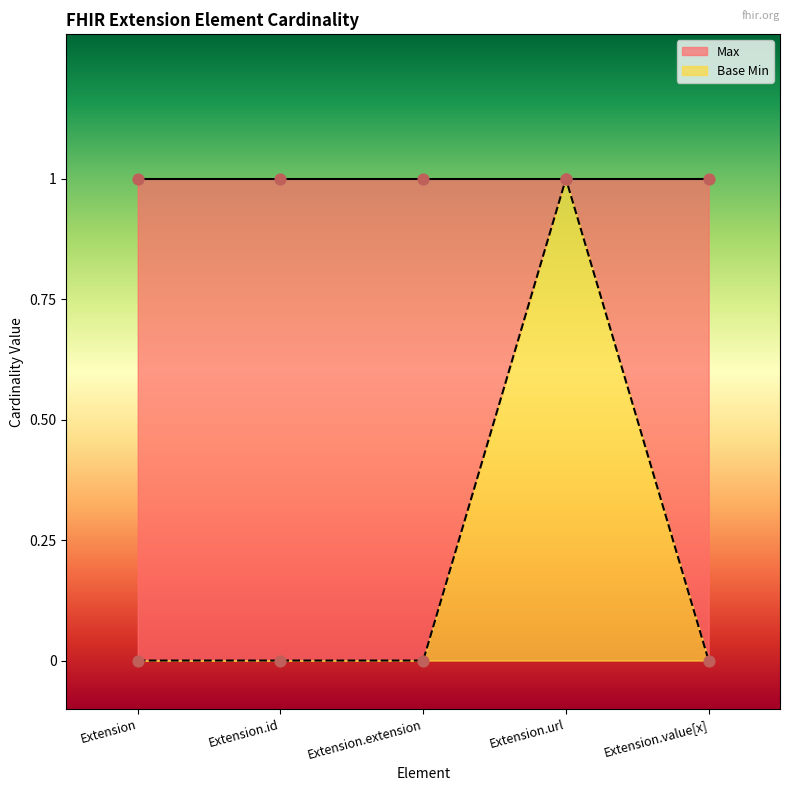

Between Extension.url and Extension.value[x], which is larger?

Extension.url